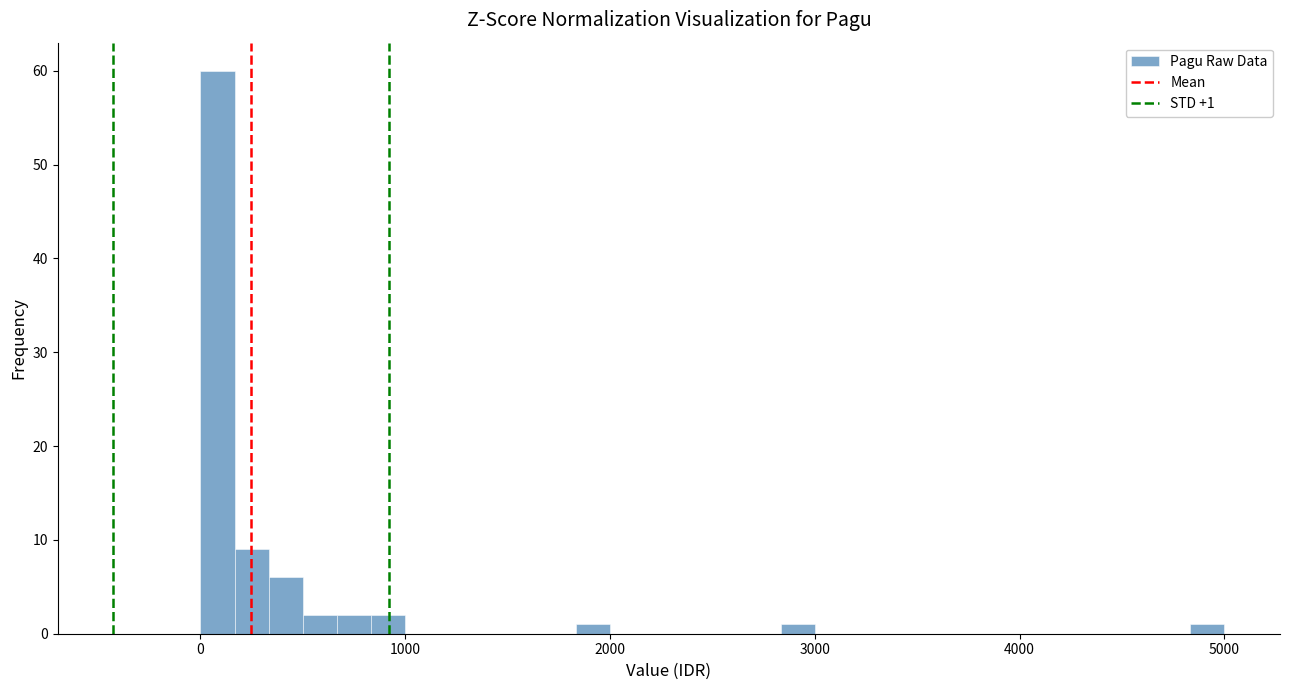

Around what value on the x-axis is the tallest bar? Give the approximate position of its centre, as read against the axis.

100